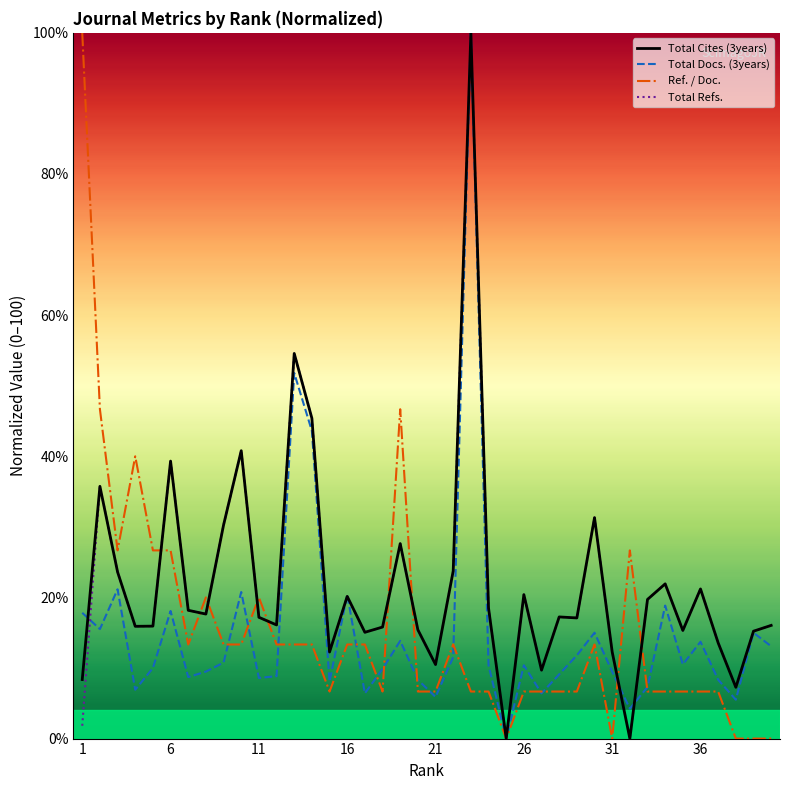

True or false: Ref. / Doc. has more than 1 interior local peaks.

True